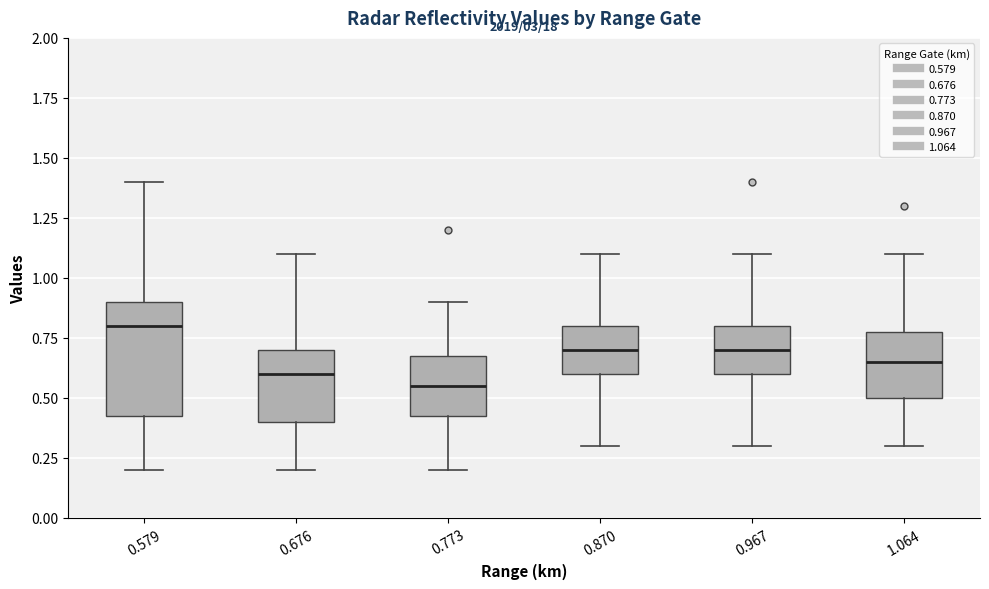

Reading left to right, read every box against the y-axis: the position of its median line, the range the box covers, and the ends of its whiskers. The values are not printed on the chart, so give them approximately, as read against the axis.

0.579: median 0.80, box 0.45 to 0.90, whiskers 0.20 to 1.40
0.676: median 0.60, box 0.40 to 0.70, whiskers 0.20 to 1.10
0.773: median 0.55, box 0.45 to 0.70, whiskers 0.20 to 0.90
0.870: median 0.70, box 0.60 to 0.80, whiskers 0.30 to 1.10
0.967: median 0.70, box 0.60 to 0.80, whiskers 0.30 to 1.10
1.064: median 0.65, box 0.50 to 0.80, whiskers 0.30 to 1.10